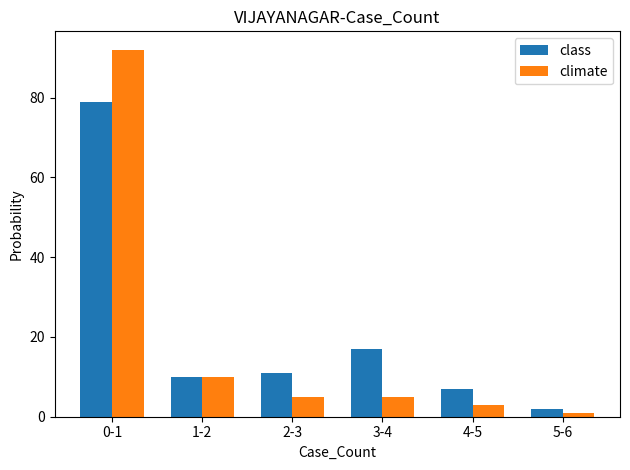

What are all the series names shown in the legend?

class, climate